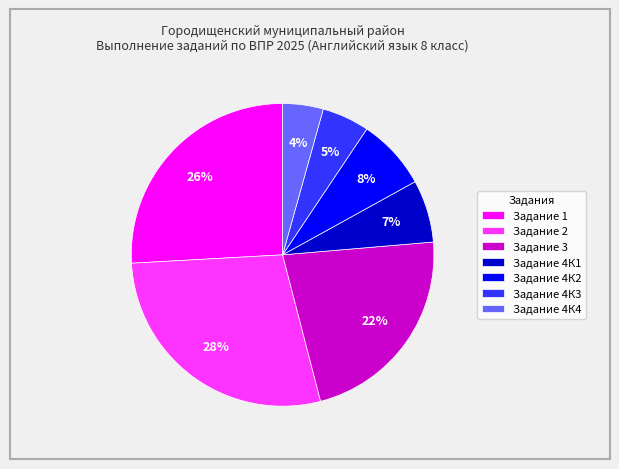

What percentage is the Задание 1 slice, to the nearest percent?

26%